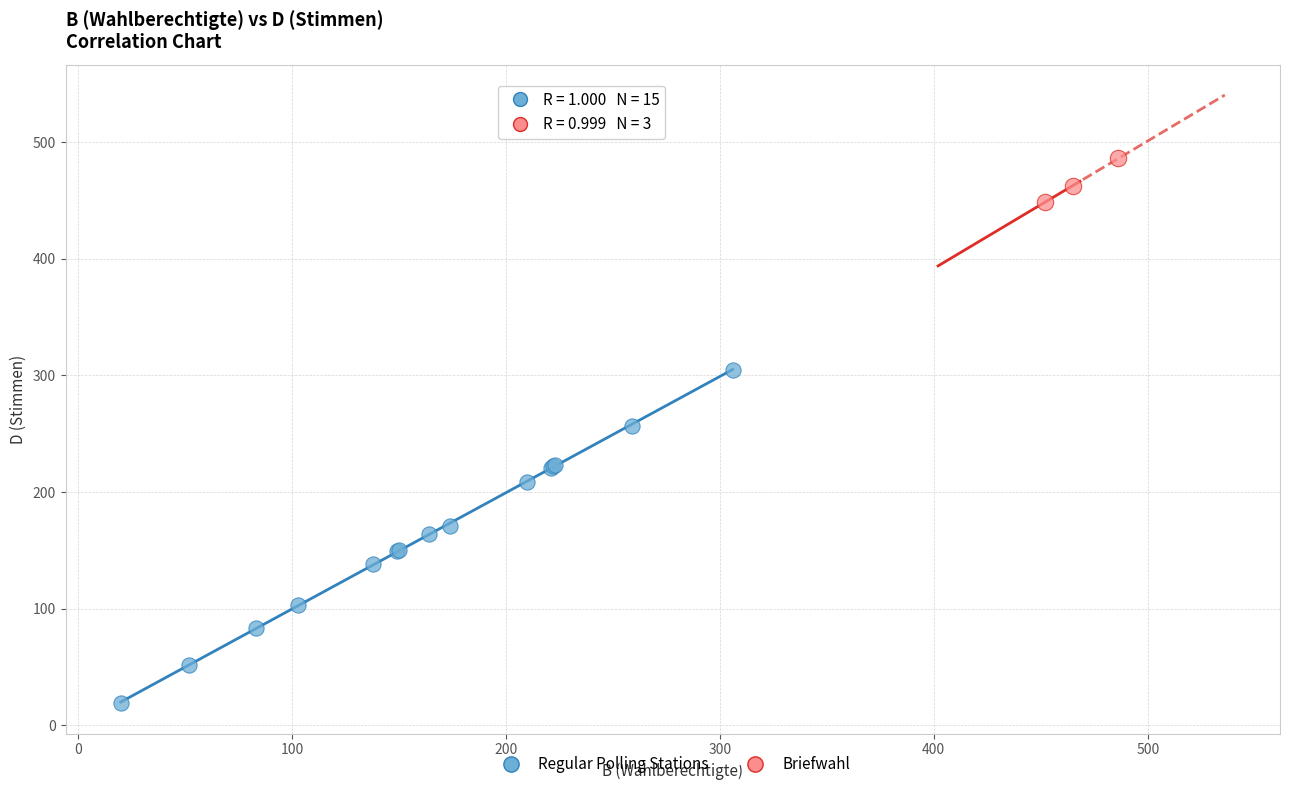

Which series contains the highest Y value?

Briefwahl